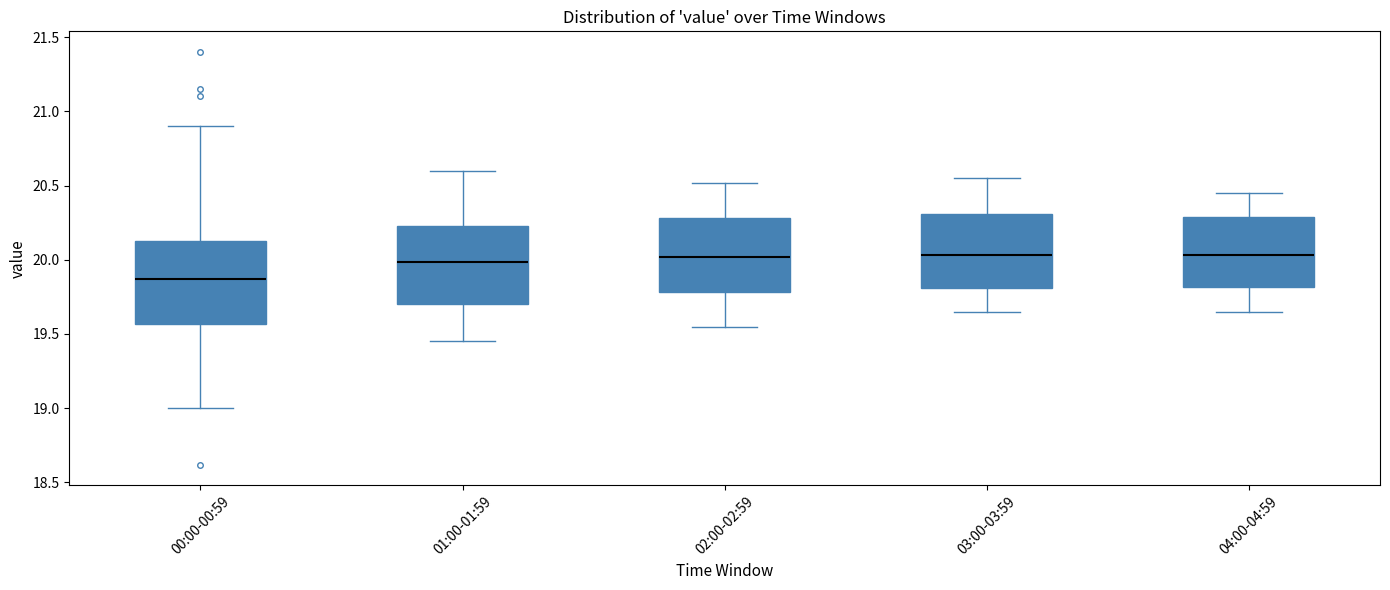

Reading left to right, read every box against the y-axis: the position of its median line, the range the box covers, and the ends of its whiskers. The values are not printed on the chart, so give them approximately, as read against the axis.

00:00-00:59: median 19.85, box 19.55 to 20.15, whiskers 19.00 to 20.90
01:00-01:59: median 20.00, box 19.70 to 20.25, whiskers 19.45 to 20.60
02:00-02:59: median 20.00, box 19.80 to 20.30, whiskers 19.55 to 20.50
03:00-03:59: median 20.05, box 19.80 to 20.30, whiskers 19.65 to 20.55
04:00-04:59: median 20.05, box 19.80 to 20.30, whiskers 19.65 to 20.45